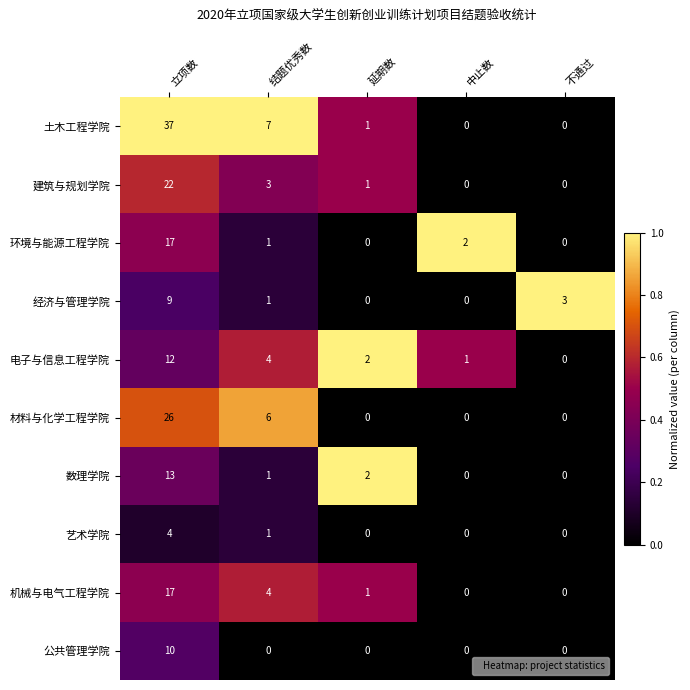

How many series are shown in this chart?

10